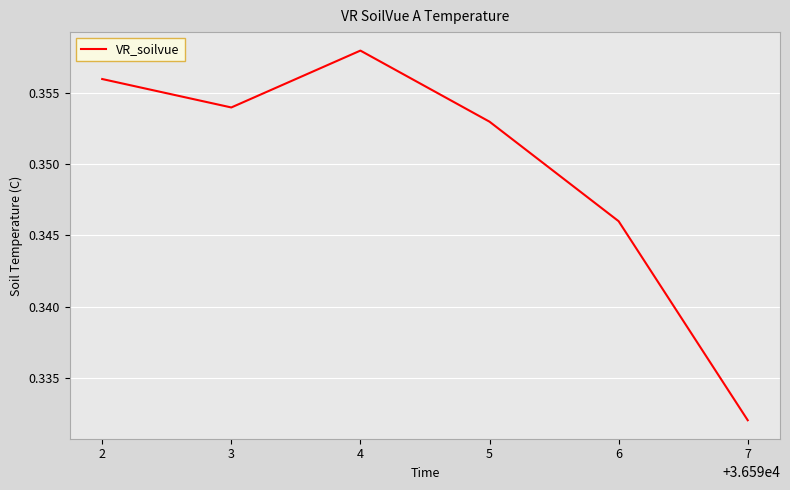

What is the sum of all values?

2.1